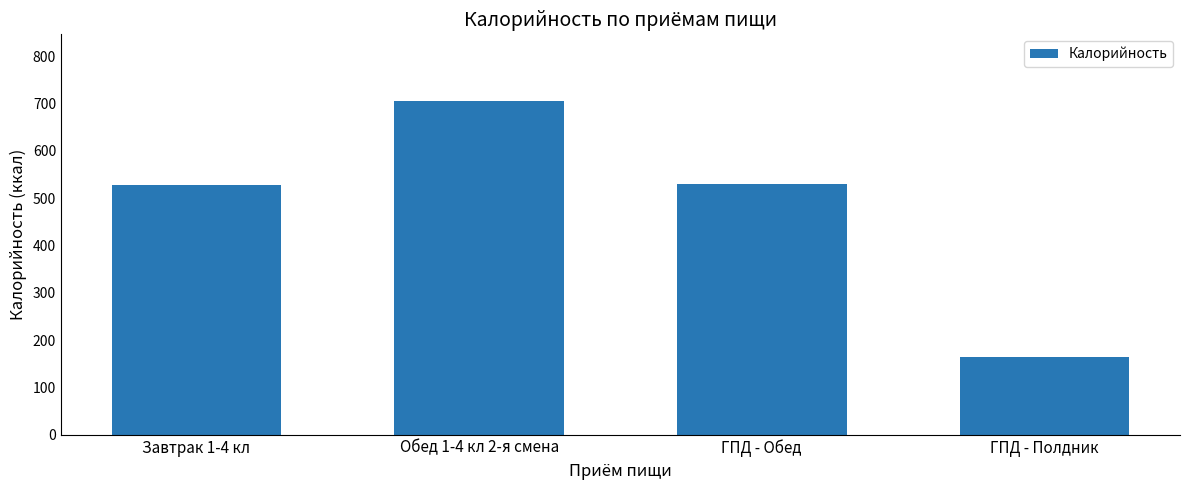

What is the label of the 3rd bar from the left?

ГПД - Обед